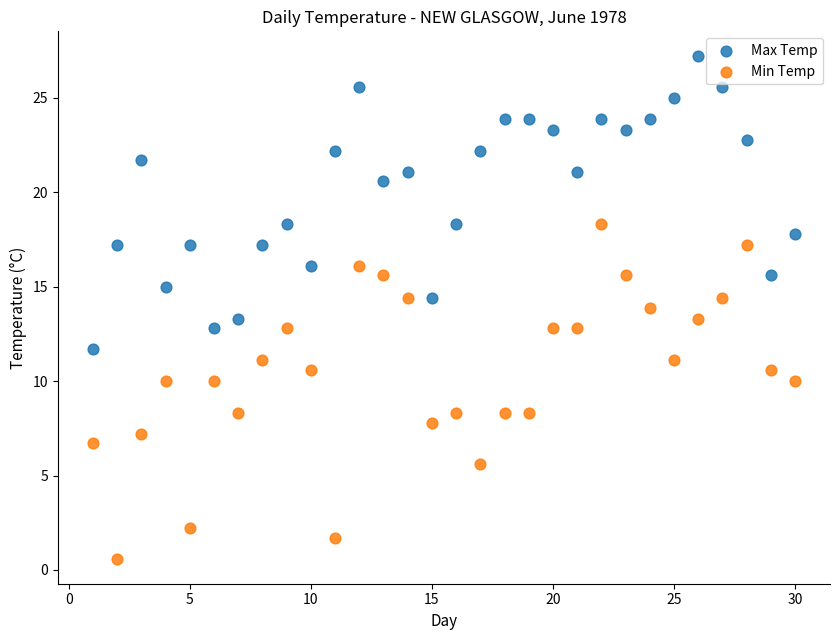

Across all data points, what is the range of X values (max minus min)?

29.0